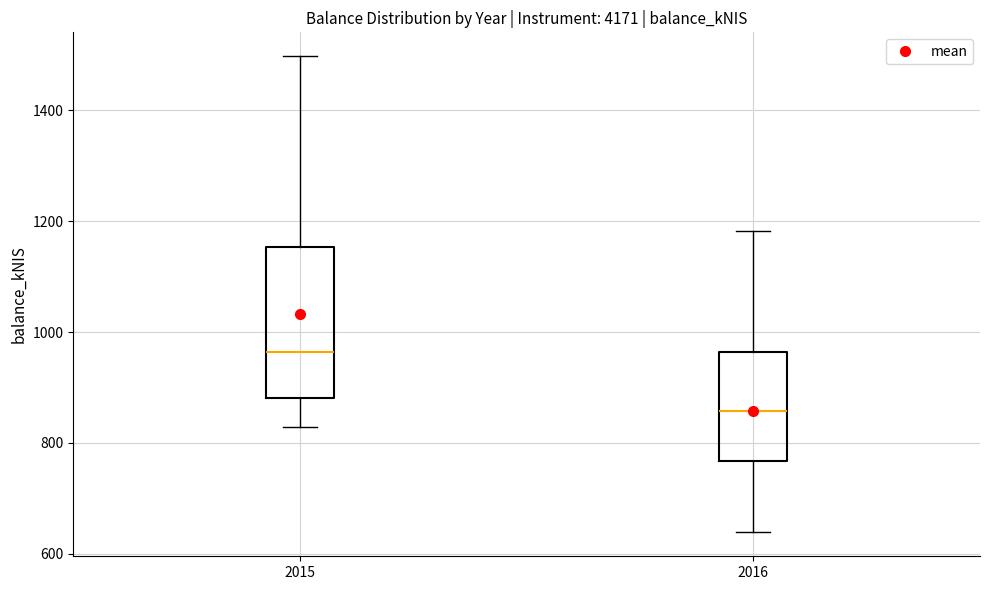

Where does the upper whisker of the box at x = 2015 end on the y-axis? The values are not printed on the chart, so give them approximately, as read against the axis.

1500